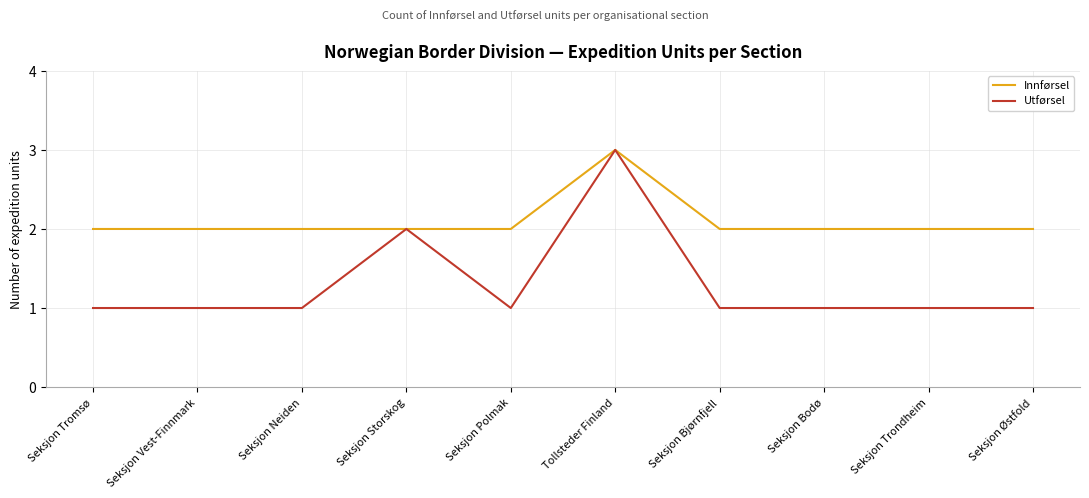

Which series changed the most between Seksjon Storskog and Seksjon Polmak?

Utførsel